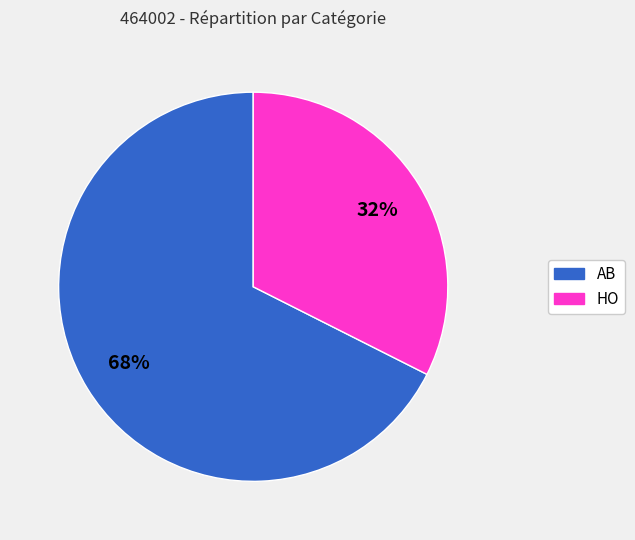

To the nearest percent, what is the combined percentage of AB and HO?

100%